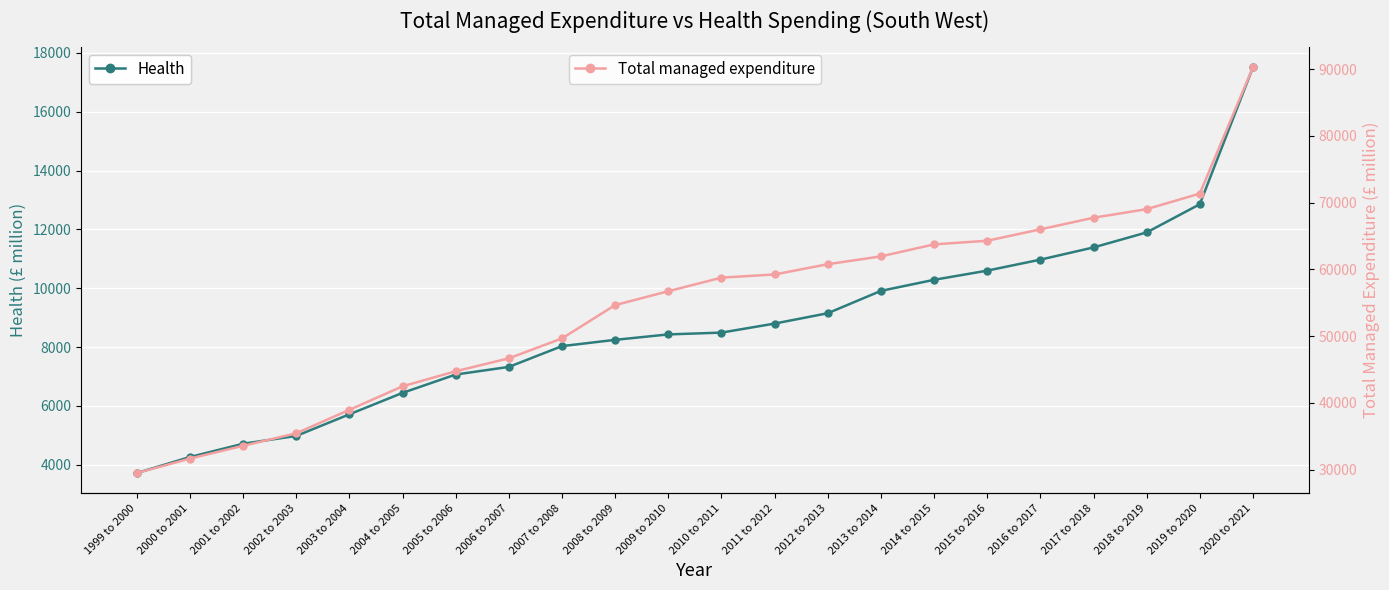

What is the maximum value for Total managed expenditure?

90260